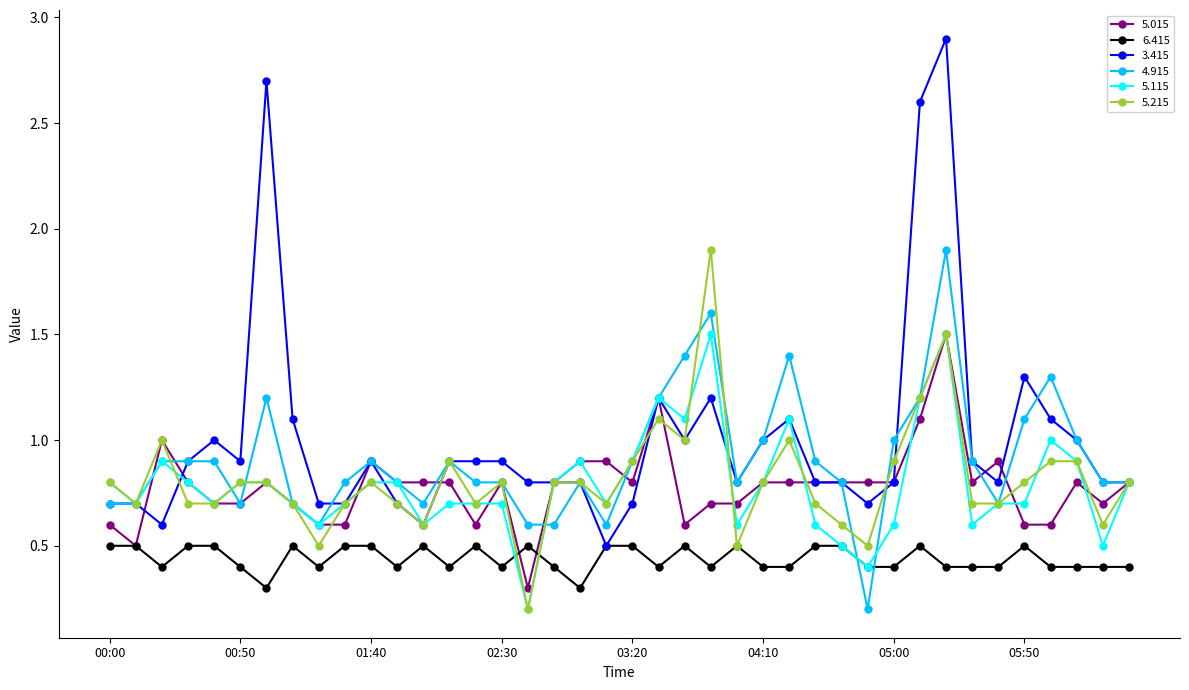

At how many categories does at least one series exceed 0?

40